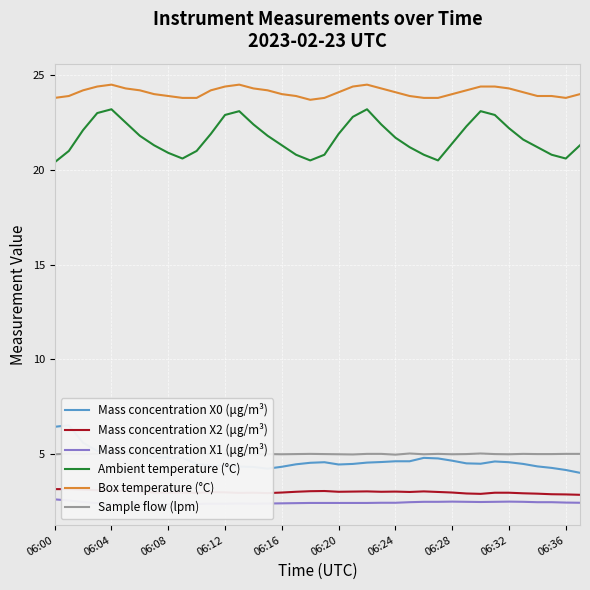

Reading left to right, what are all the values shown in this chart?

Mass concentration X0 (μg/m³): 6.4	6.5	5.6	5.2	5.2	5.1	5.0	4.9	4.8	4.8	4.5	4.4	4.4	4.3	4.3	4.2	4.3	4.5	4.5	4.6	4.5	4.5	4.5	4.6	4.6	4.6	4.8	4.8	4.7	4.5	4.5	4.6	4.6	4.5	4.3	4.3	4.2	4.0
Mass concentration X2 (μg/m³): 3.1	3.1	3.1	3.1	3.1	3.1	3.0	3.0	3.0	3.0	3.0	3.0	3.0	3.0	3.0	2.9	3.0	3.0	3.0	3.0	3.0	3.0	3.0	3.0	3.0	3.0	3.0	3.0	3.0	2.9	2.9	3.0	3.0	2.9	2.9	2.9	2.9	2.9
Mass concentration X1 (μg/m³): 2.6	2.5	2.5	2.4	2.4	2.4	2.4	2.4	2.4	2.4	2.4	2.4	2.4	2.4	2.4	2.4	2.4	2.4	2.4	2.4	2.4	2.4	2.4	2.4	2.4	2.5	2.5	2.5	2.5	2.5	2.5	2.5	2.5	2.5	2.5	2.5	2.4	2.4
Ambient temperature (°C): 20.4	21.0	22.1	23.0	23.2	22.5	21.8	21.3	20.9	20.6	21.0	21.9	22.9	23.1	22.4	21.8	21.3	20.8	20.5	20.8	21.9	22.8	23.2	22.4	21.7	21.2	20.8	20.5	21.4	22.3	23.1	22.9	22.2	21.6	21.2	20.8	20.6	21.3
Box temperature (°C): 23.8	23.9	24.2	24.4	24.5	24.3	24.2	24.0	23.9	23.8	23.8	24.2	24.4	24.5	24.3	24.2	24.0	23.9	23.7	23.8	24.1	24.4	24.5	24.3	24.1	23.9	23.8	23.8	24.0	24.2	24.4	24.4	24.3	24.1	23.9	23.9	23.8	24.0
Sample flow (lpm): 5.0	5.0	5.0	5.0	5.0	5.0	5.0	5.0	5.0	5.0	5.0	5.0	5.0	5.0	5.0	5.0	5.0	5.0	5.0	5.0	5.0	5.0	5.0	5.0	5.0	5.0	5.0	5.0	5.0	5.0	5.0	5.0	5.0	5.0	5.0	5.0	5.0	5.0